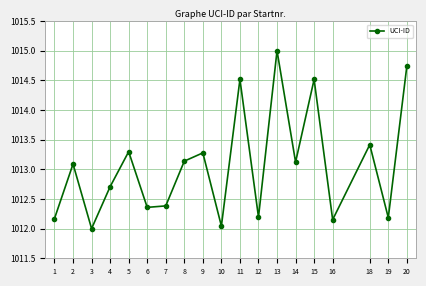

At which category does the chart reach its peak across all series?

13